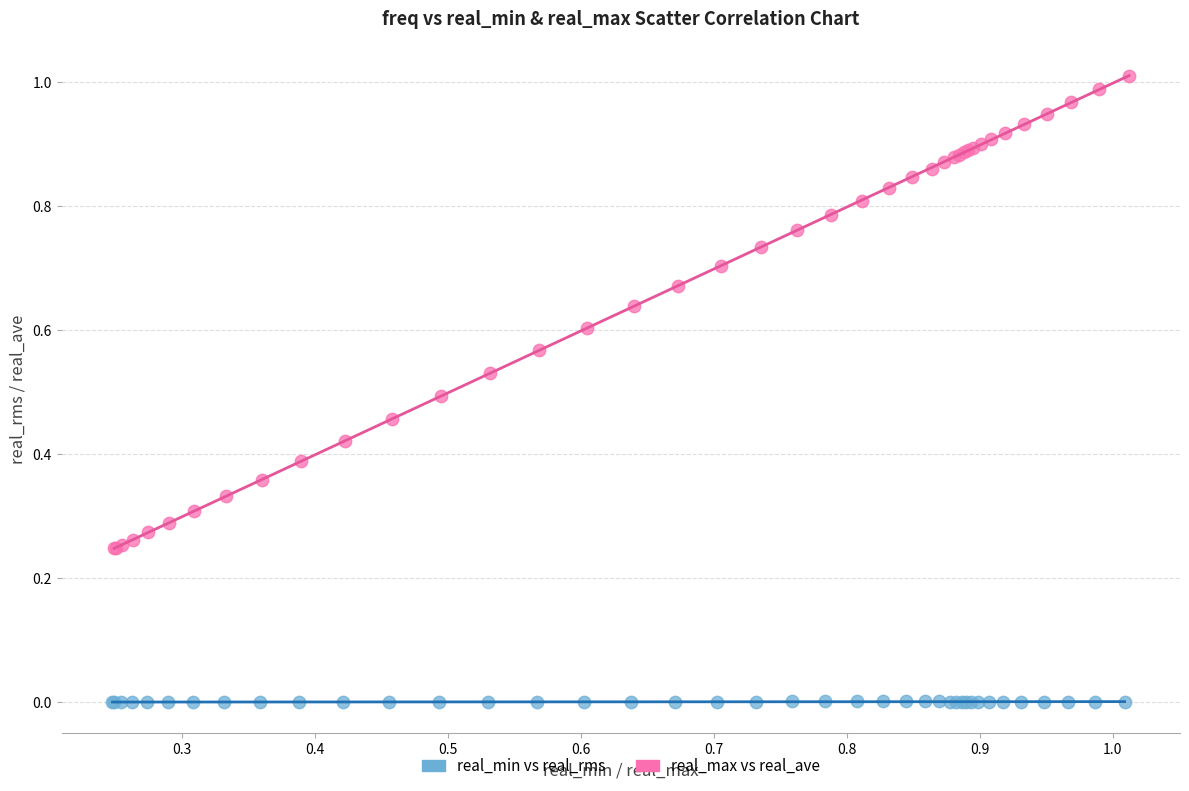

Which series reaches the minimum Y coordinate?

real_min vs real_rms